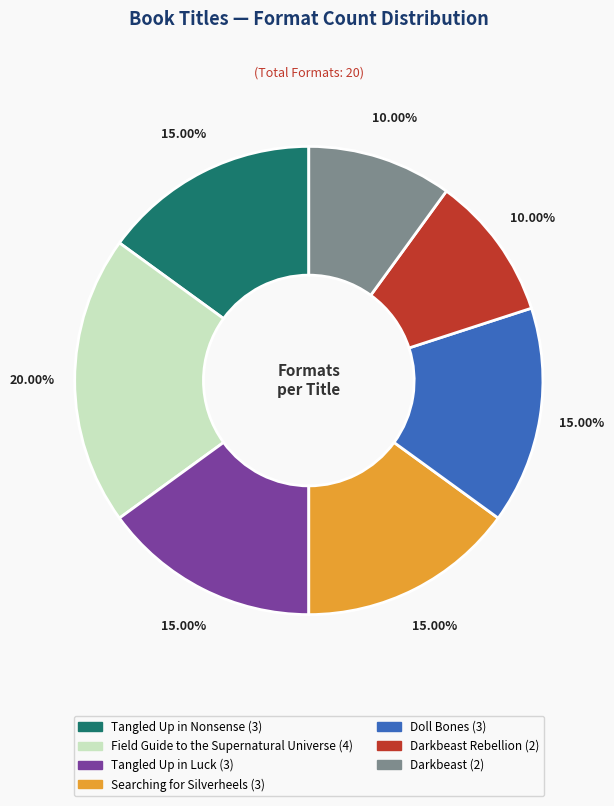

Does any single category account for the majority?

No